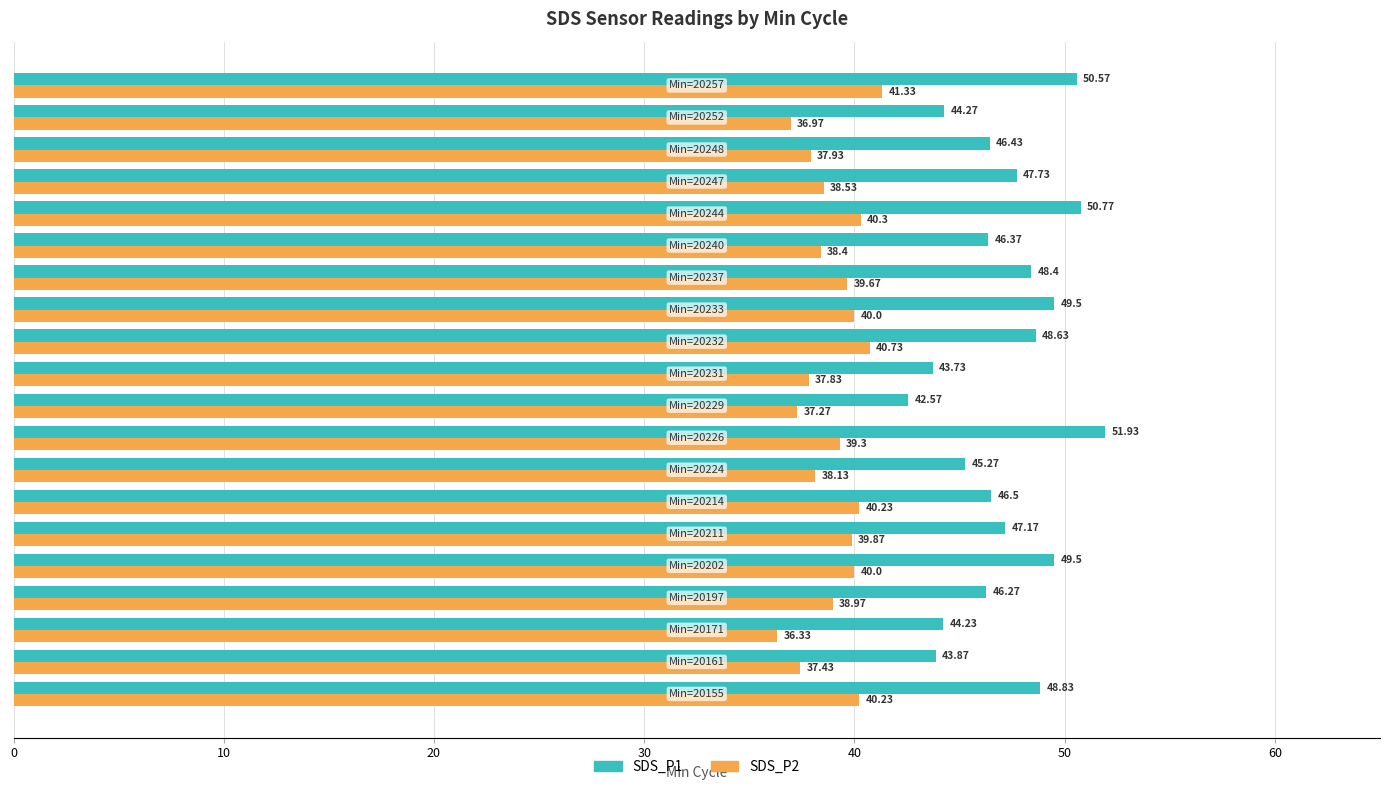

List the series in order of their peak value, highest first.

SDS_P1, SDS_P2